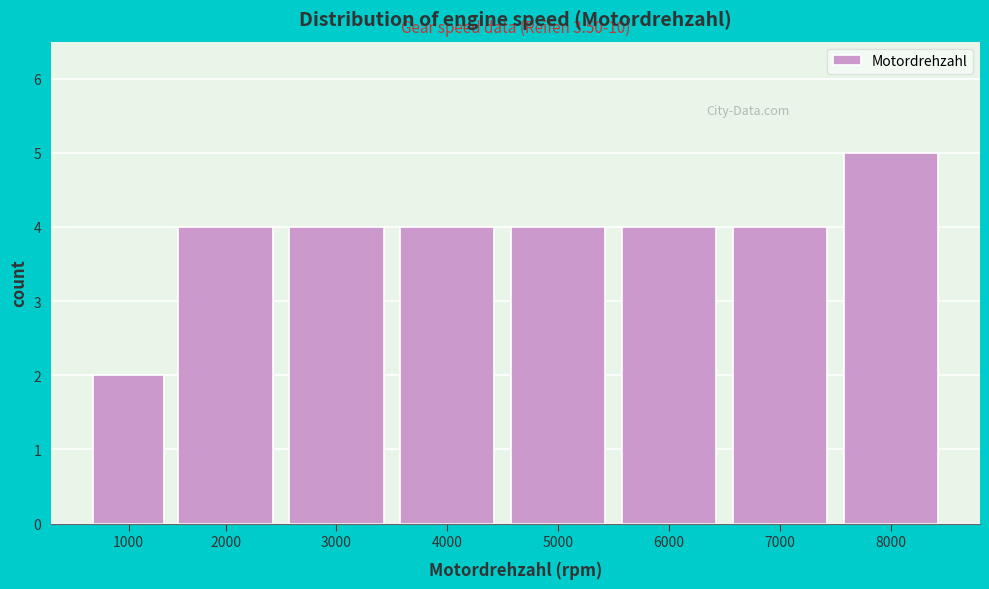

Reading left to right, list all the values displayed in this chart.

2	4	4	4	4	4	4	5